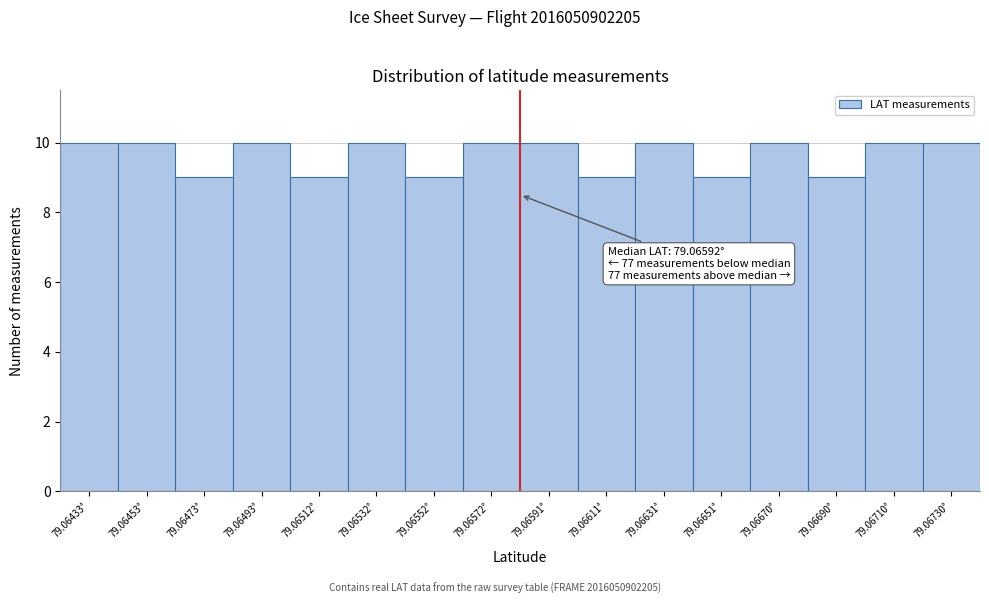

Reading left to right, extract all data points from this chart.

10	10	9	10	9	10	9	10	10	9	10	9	10	9	10	10